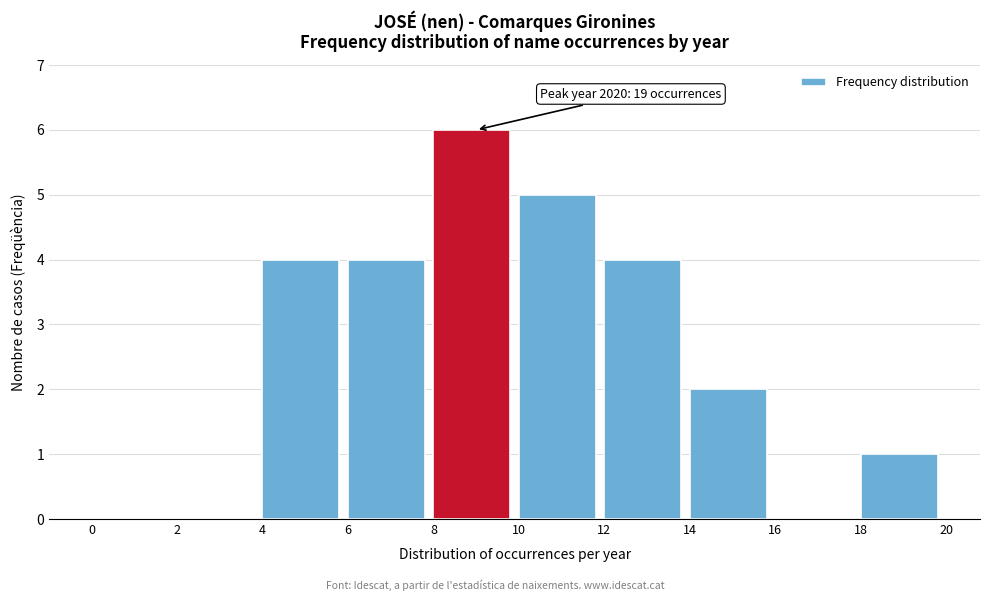

Which range on the x-axis has the tallest bar?

8 to 10